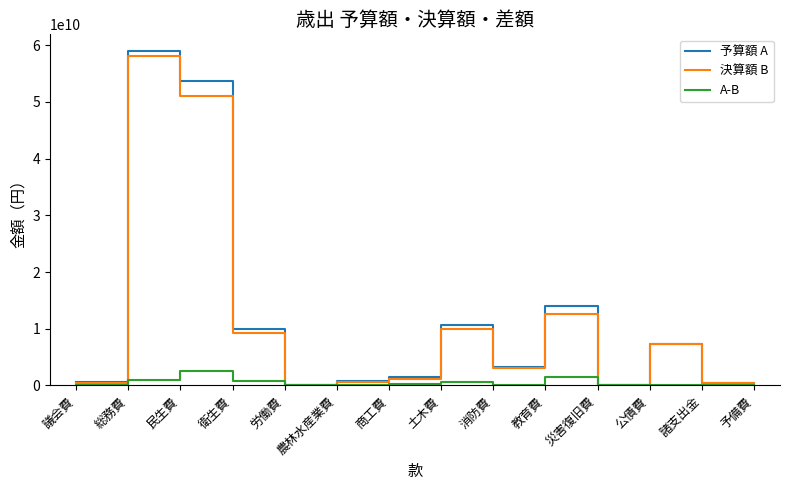

What is the maximum value shown in the chart?

58960532000